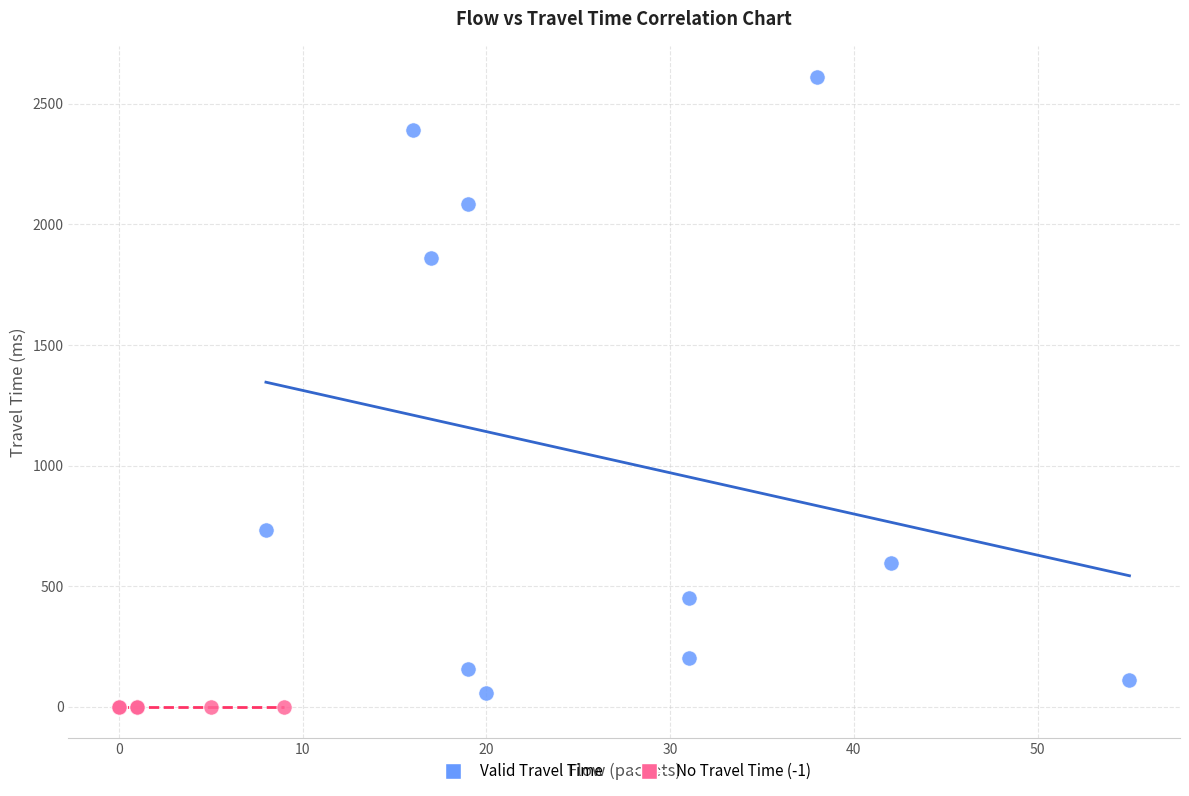

What are all the series names shown in the legend?

Valid Travel Time, No Travel Time (-1)